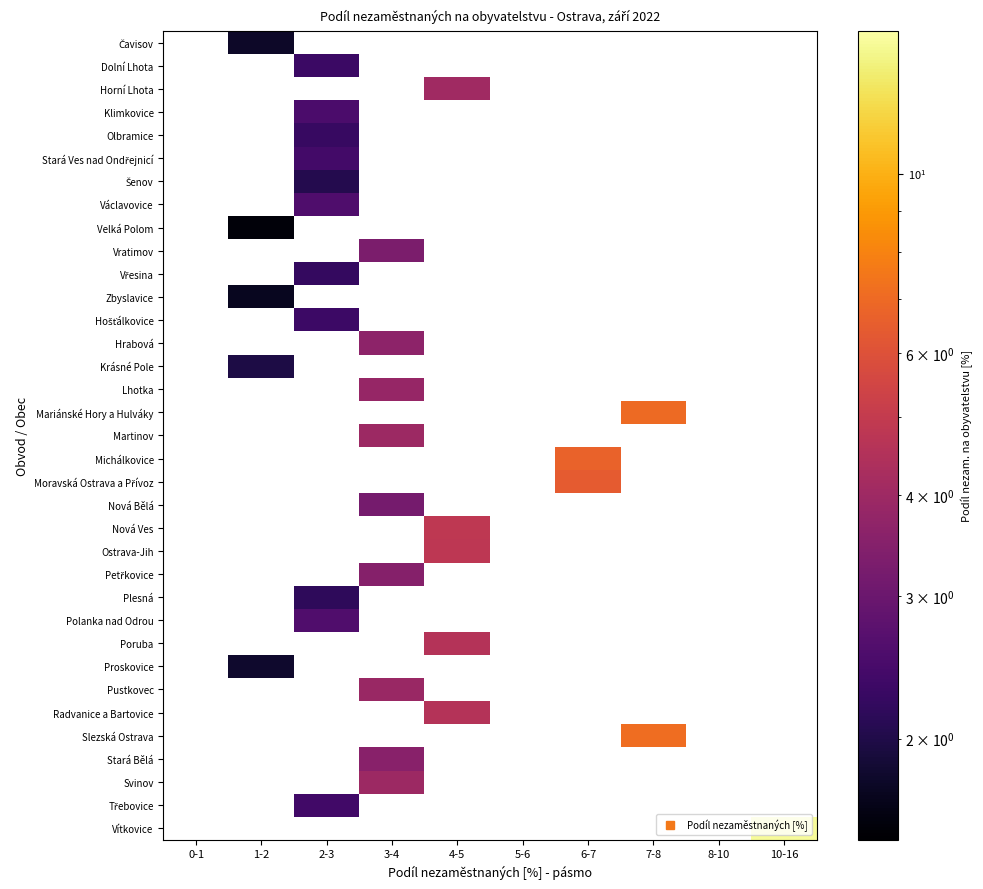

How many positive values does the Vítkovice series have?

1